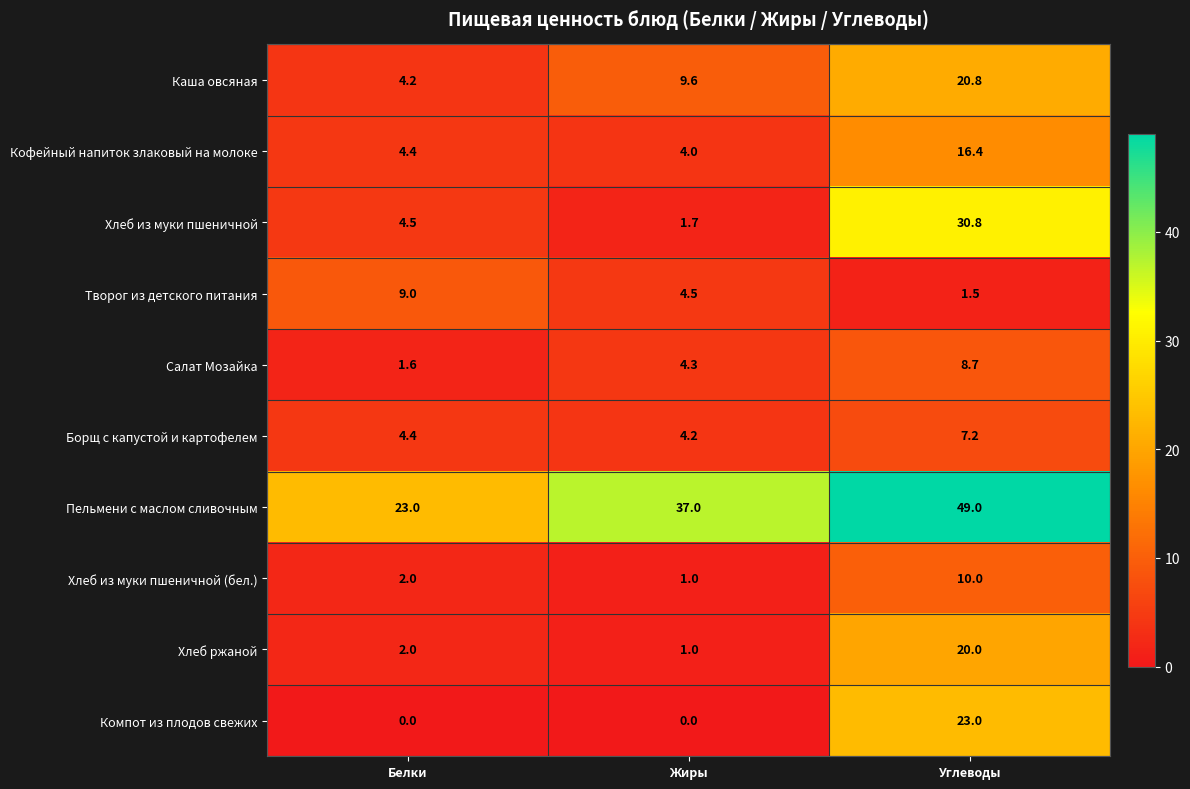

Reading left to right, transcribe all the data shown in this chart.

Каша овсяная: 4.2	9.6	20.8
Кофейный напиток злаковый на молоке: 4.4	4.0	16.4
Хлеб из муки пшеничной: 4.5	1.7	30.8
Творог из детского питания: 9.0	4.5	1.5
Салат Мозайка: 1.6	4.3	8.7
Борщ с капустой и картофелем: 4.4	4.2	7.2
Пельмени с маслом сливочным: 23.0	37.0	49.0
Хлеб из муки пшеничной (бел.): 2.0	1.0	10.0
Хлеб ржаной: 2.0	1.0	20.0
Компот из плодов свежих: 0.0	0.0	23.0